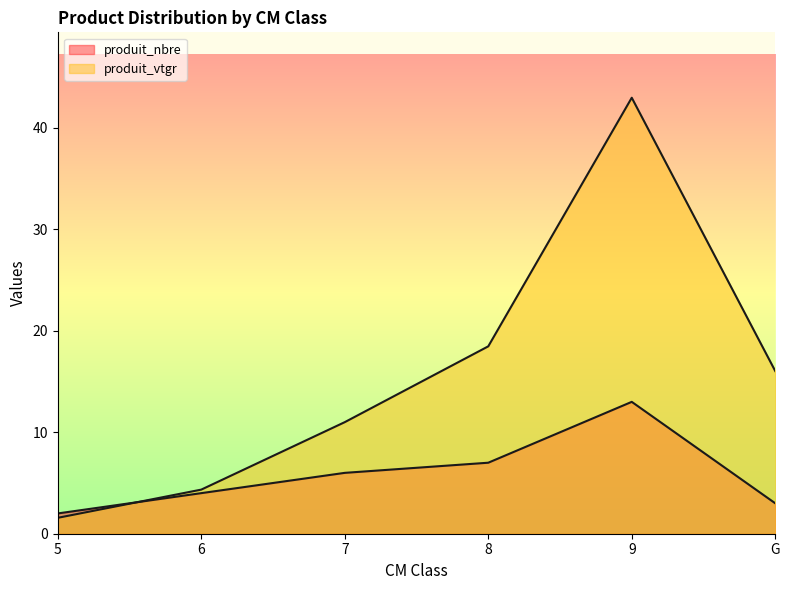

Which series ends up on top after the final intersection of produit_nbre and produit_vtgr?

produit_vtgr